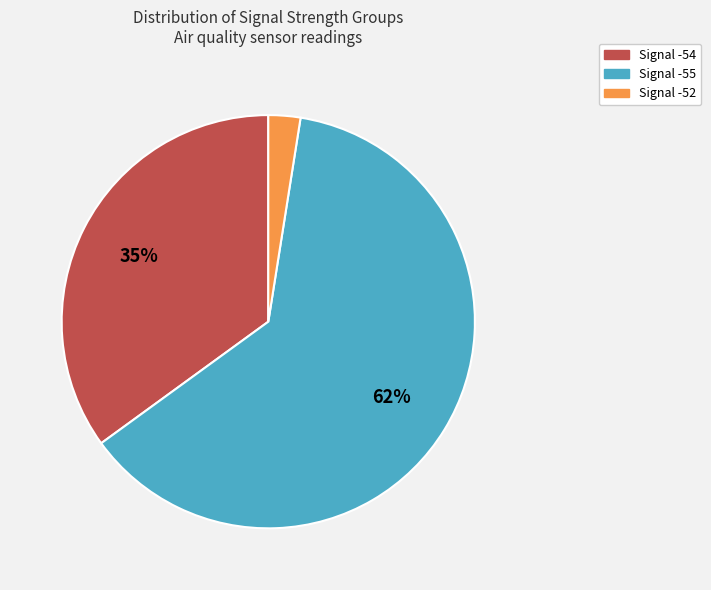

Between Signal -55 and Signal -54, which is larger?

Signal -55